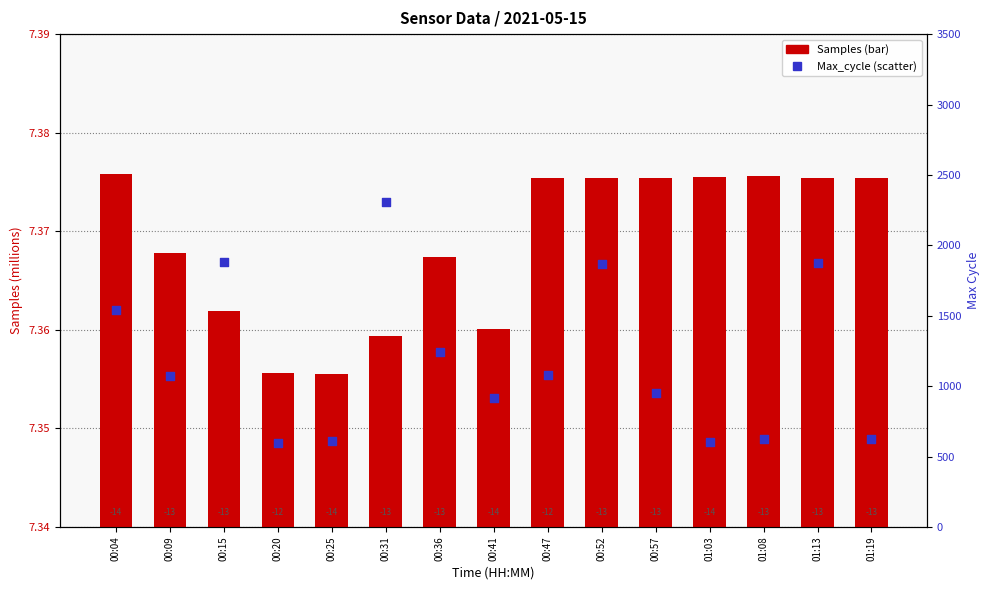

Is the value of Samples (millions) at 01:08 greater than the value of Max_cycle at 00:31?

No